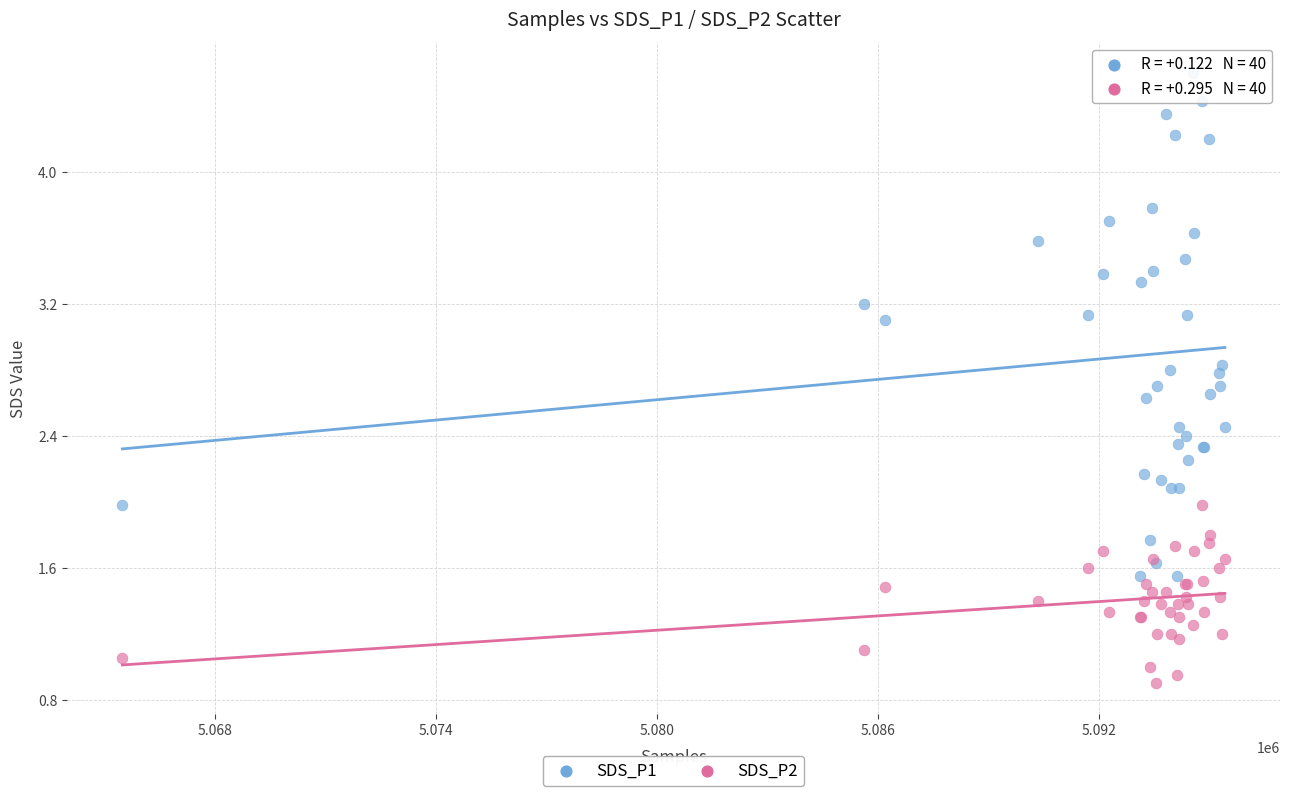

What are all the series names shown in the legend?

SDS_P1, SDS_P2